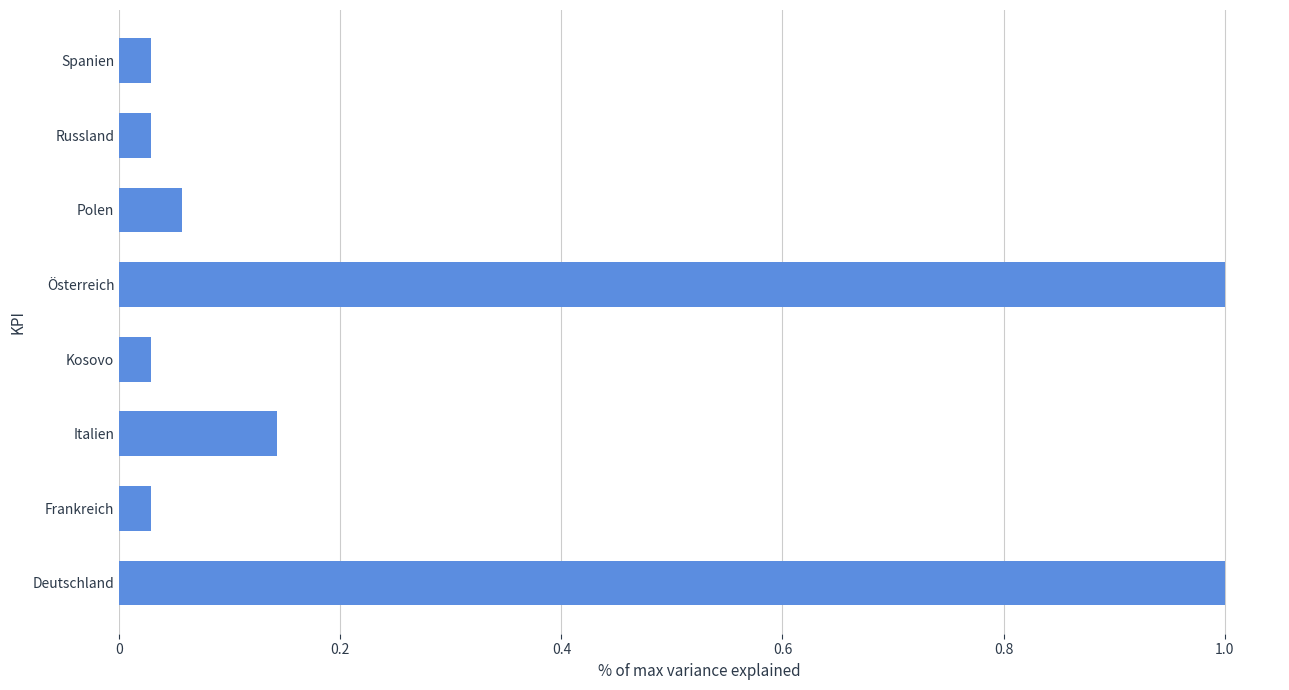

What is the difference between the maximum and second lowest values?

1.0